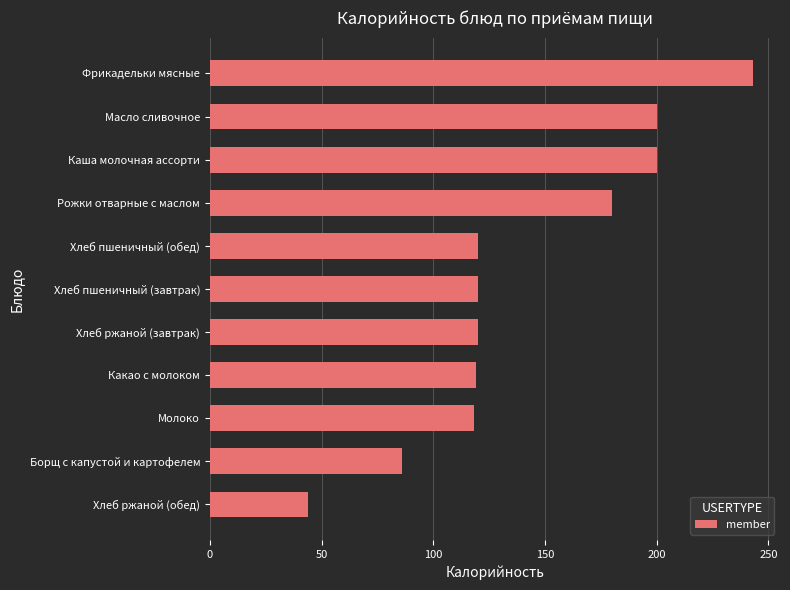

The chart shows a value of 243 at Фрикадельки мясные. True or false?

True